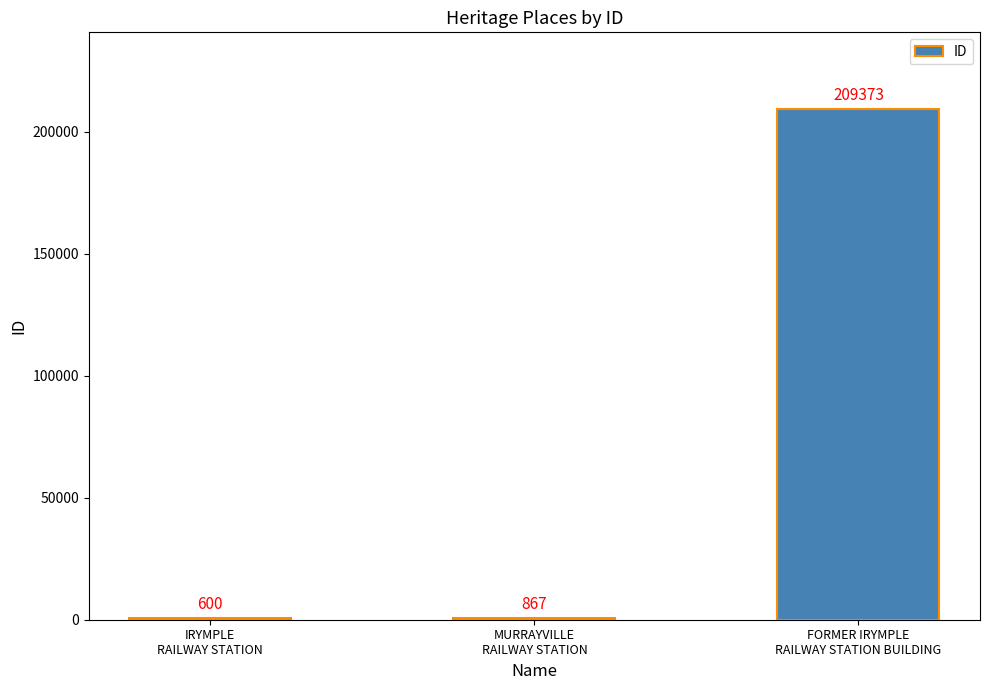

Reading left to right, list all the values displayed in this chart.

600	867	209373